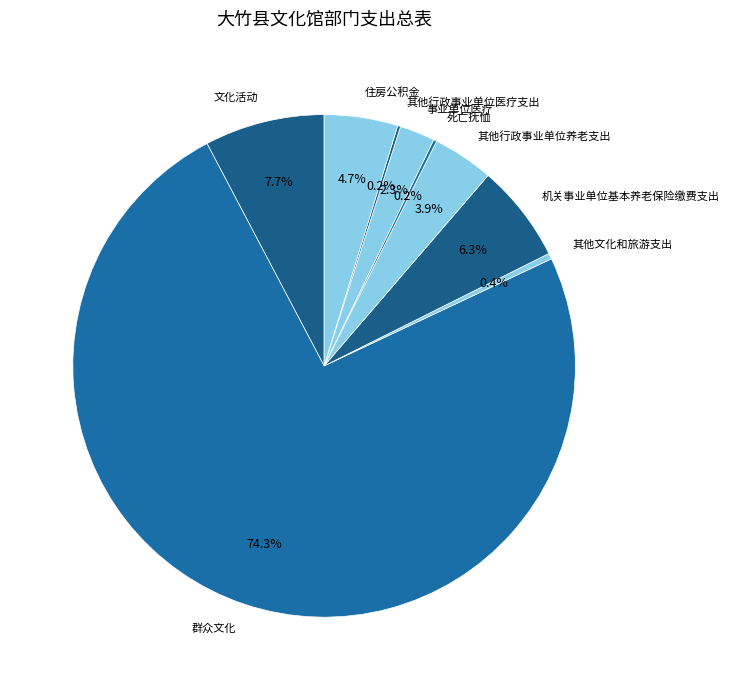

Is there any slice that represents more than half of the pie?

Yes